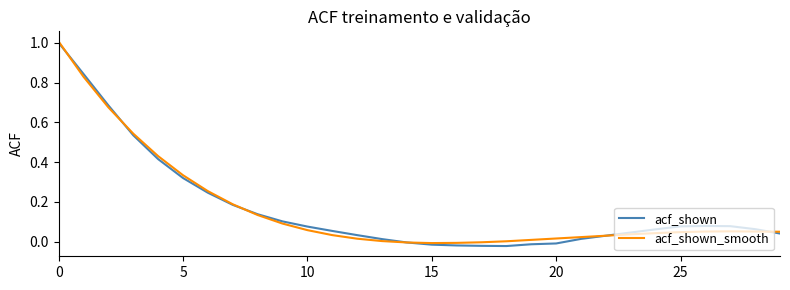

How many lines are shown in the chart?

2